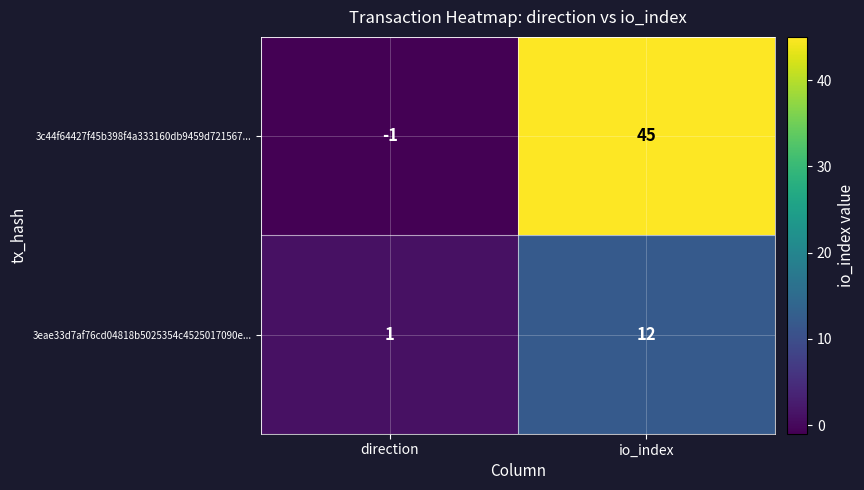

What is the average value of the 3c44f64427f45b398f4a333160db9459d721567... series?

22